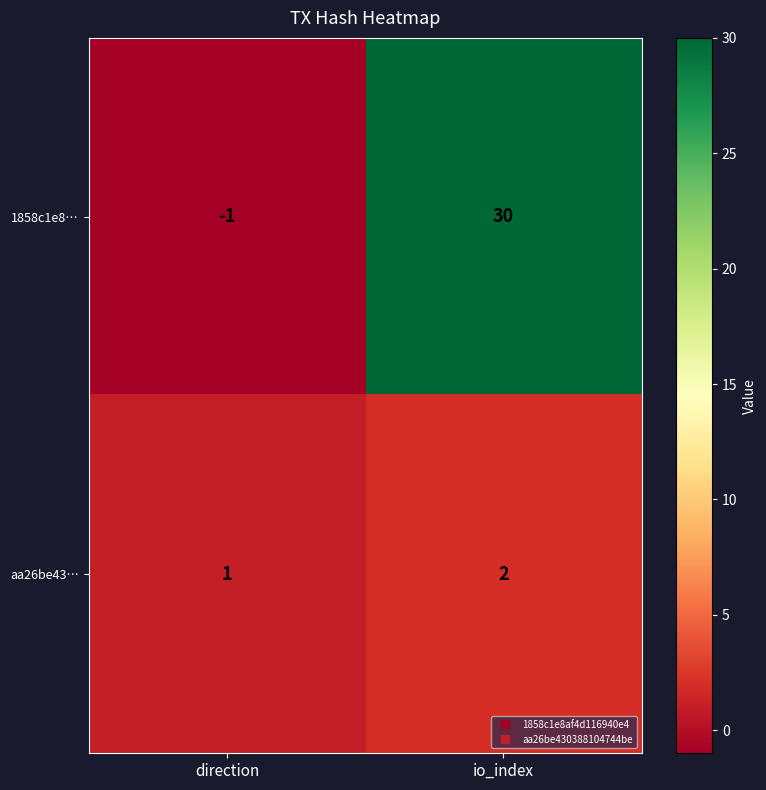

The value of aa26be43… at direction is 1. True or false?

True